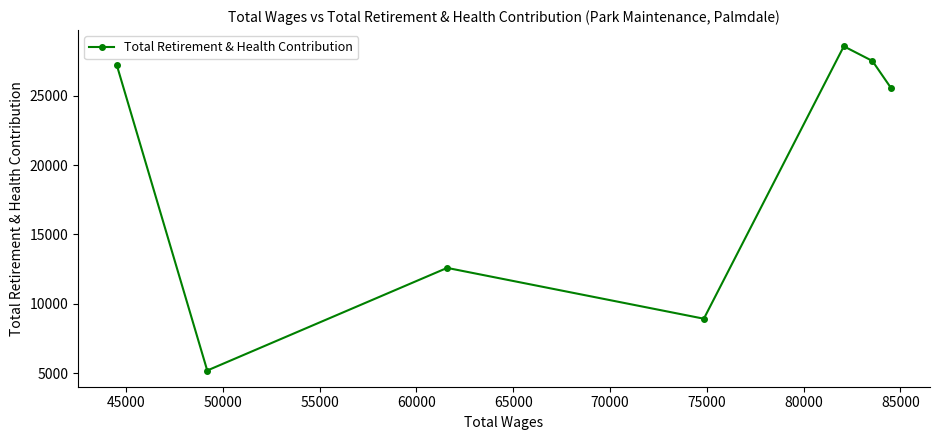

What is the smallest value displayed?

5180